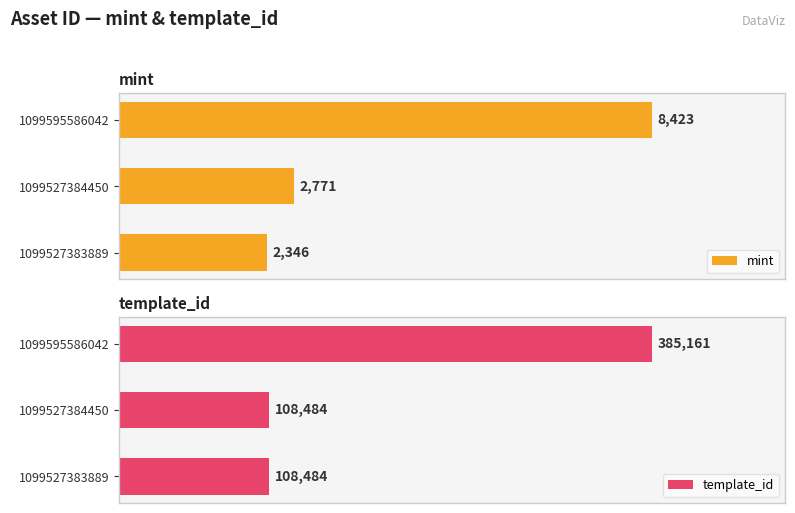

What is the highest value of the template_id series?

385161